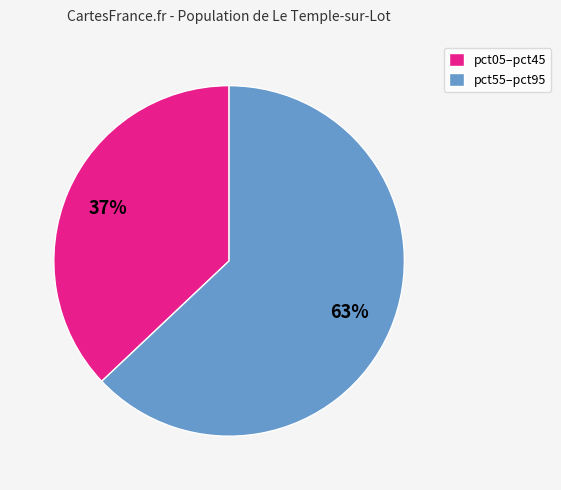

To the nearest percent, what portion does pct05–pct45 represent?

37%